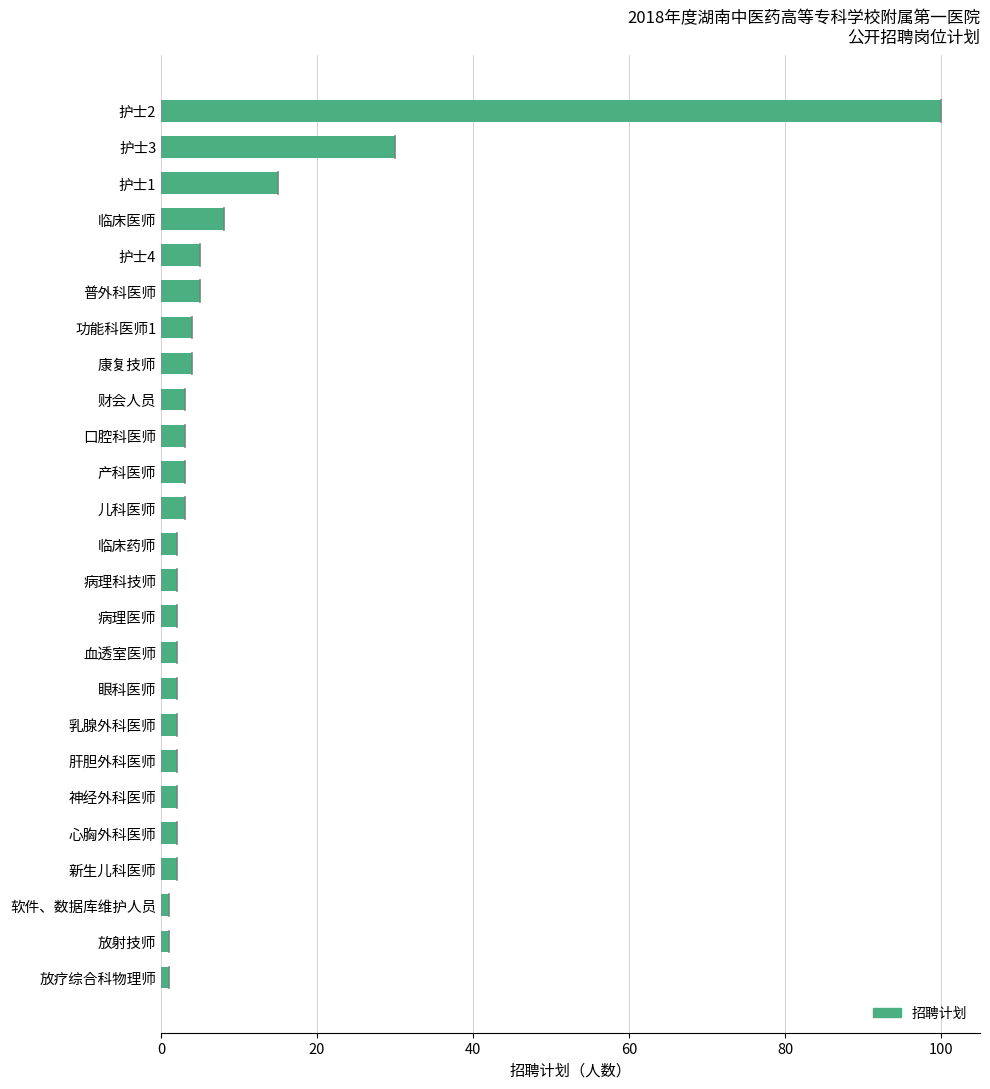

What is the difference between the maximum and minimum values?

99